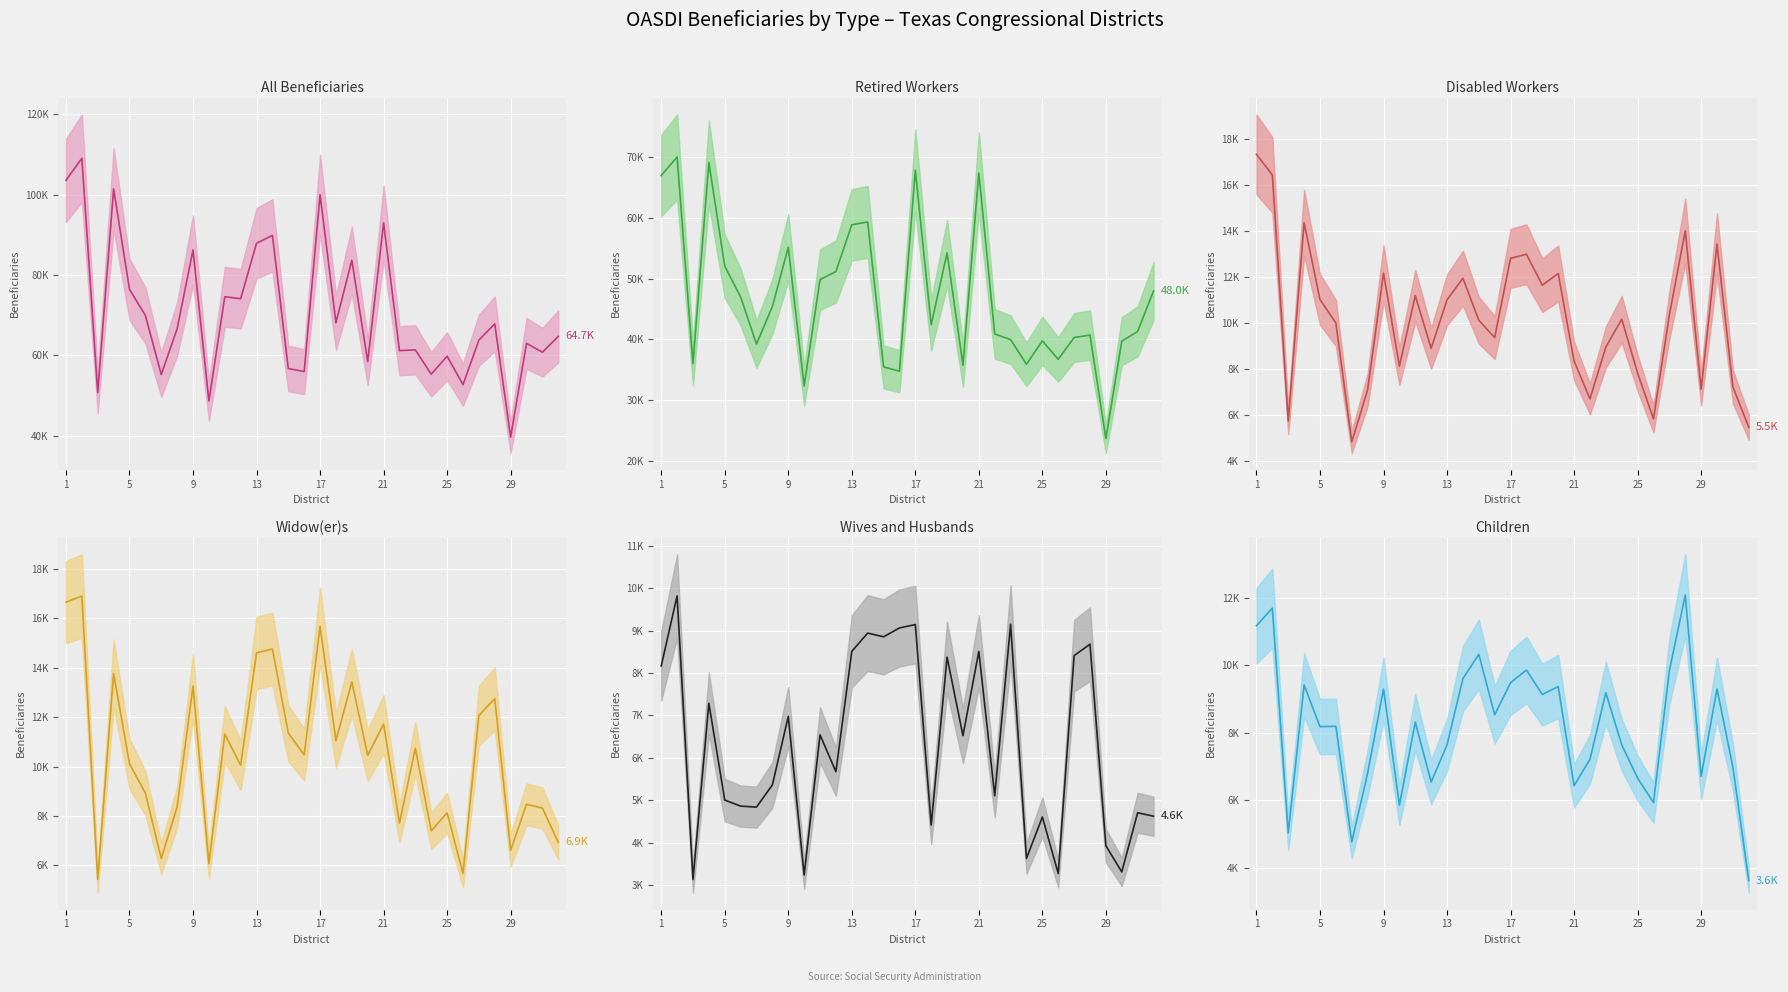

At how many categories does at least one series exceed 87?

7